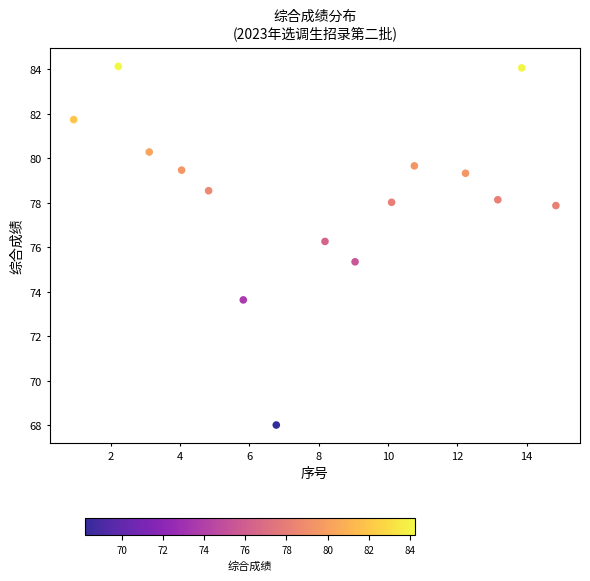

What is the range of Y values (max minus min)?

16.1